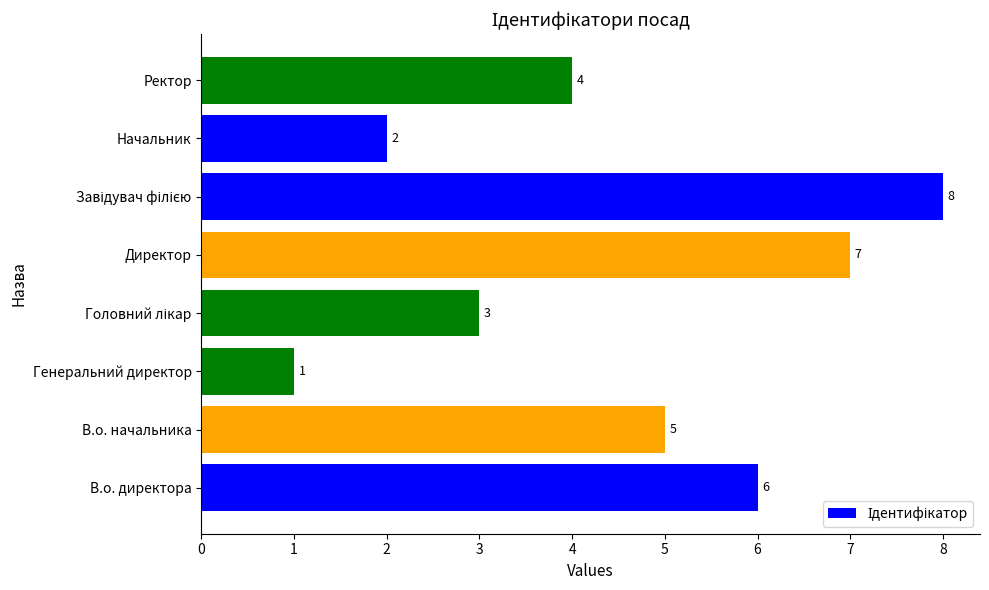

What is the difference between the maximum and minimum values?

7